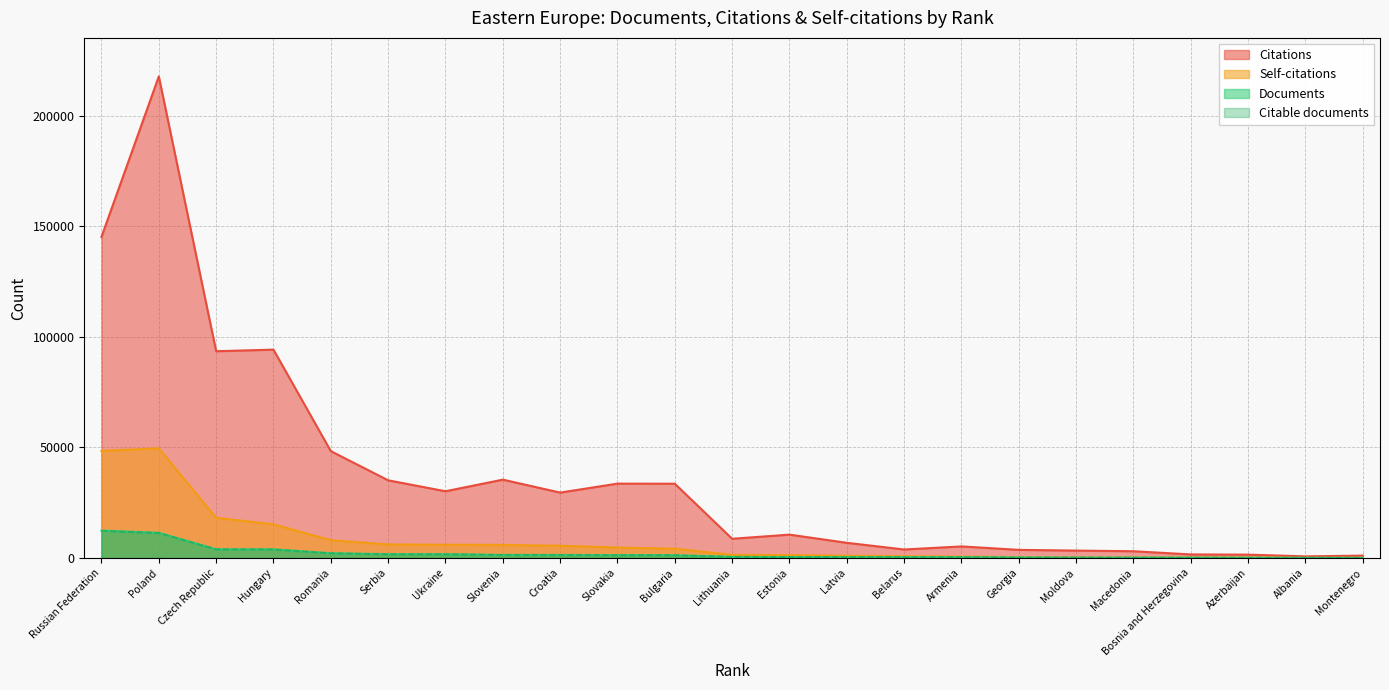

True or false: Citable documents and Citations intersect in this chart.

False